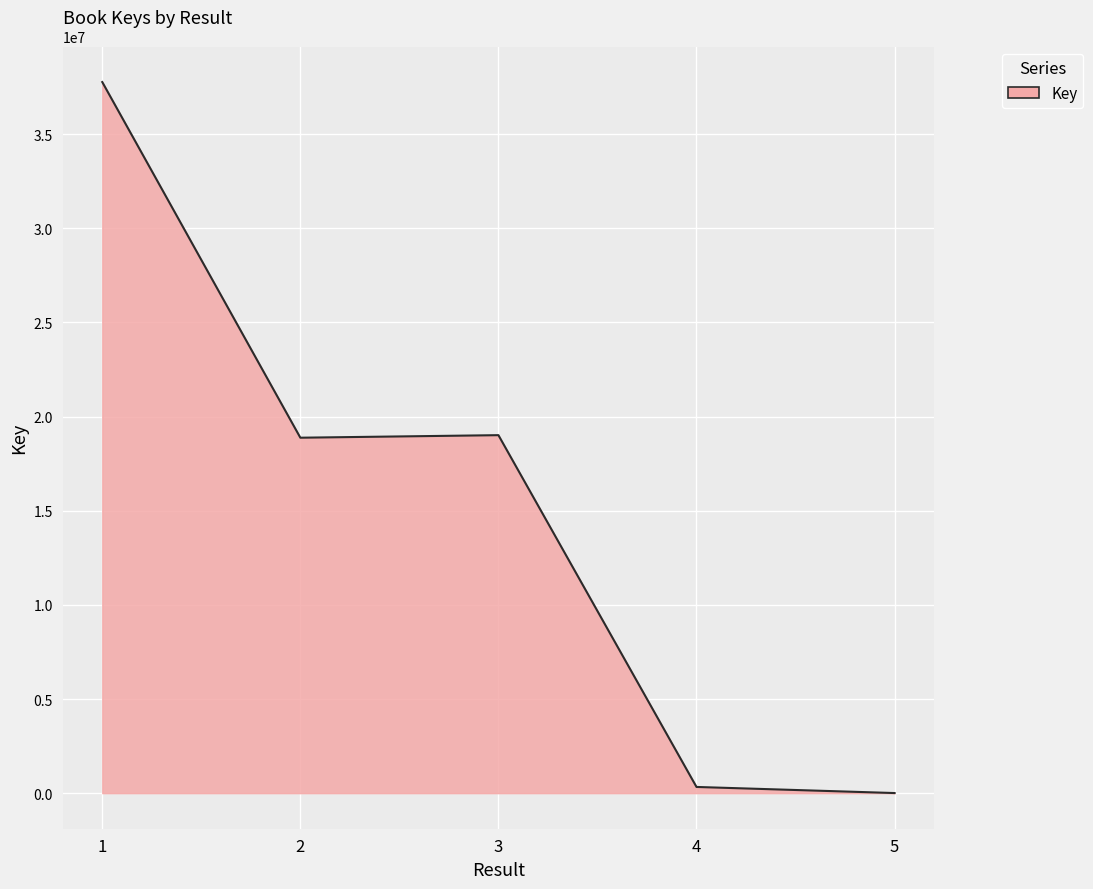

What is the difference between the values at 5 and 1?

37754988